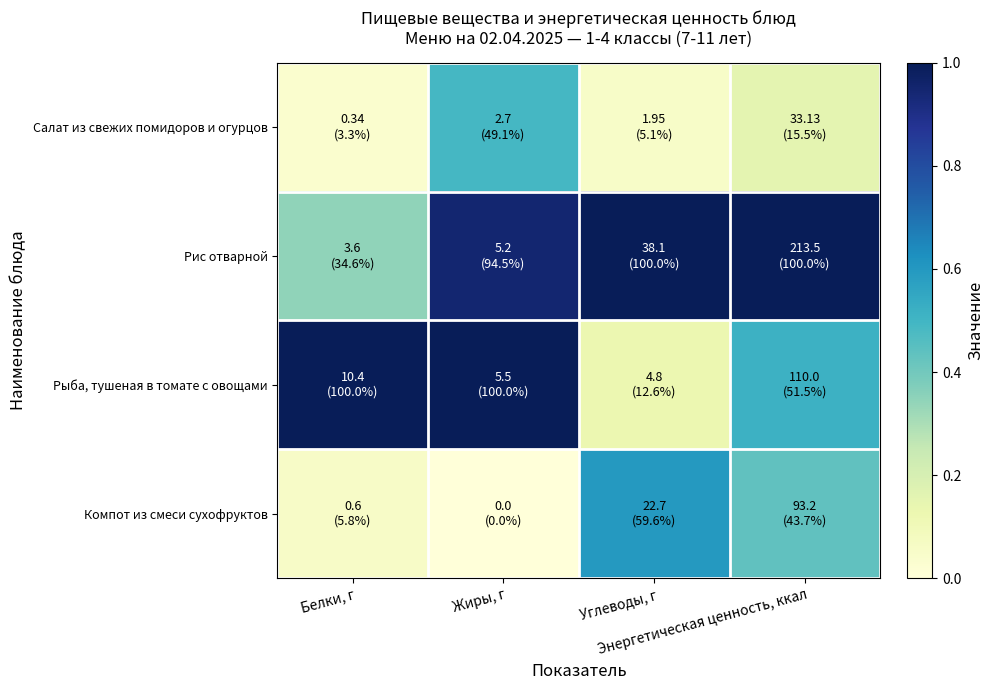

Reading left to right, extract all data points from this chart.

Салат из свежих помидоров и огурцов: Белки, г=0.0	Жиры, г=0.5	Углеводы, г=0.1	Энергетическая ценность, ккал=0.2
Рис отварной: Белки, г=0.3	Жиры, г=0.9	Углеводы, г=1.0	Энергетическая ценность, ккал=1.0
Рыба, тушеная в томате с овощами: Белки, г=1.0	Жиры, г=1.0	Углеводы, г=0.1	Энергетическая ценность, ккал=0.5
Компот из смеси сухофруктов: Белки, г=0.1	Жиры, г=0.0	Углеводы, г=0.6	Энергетическая ценность, ккал=0.4